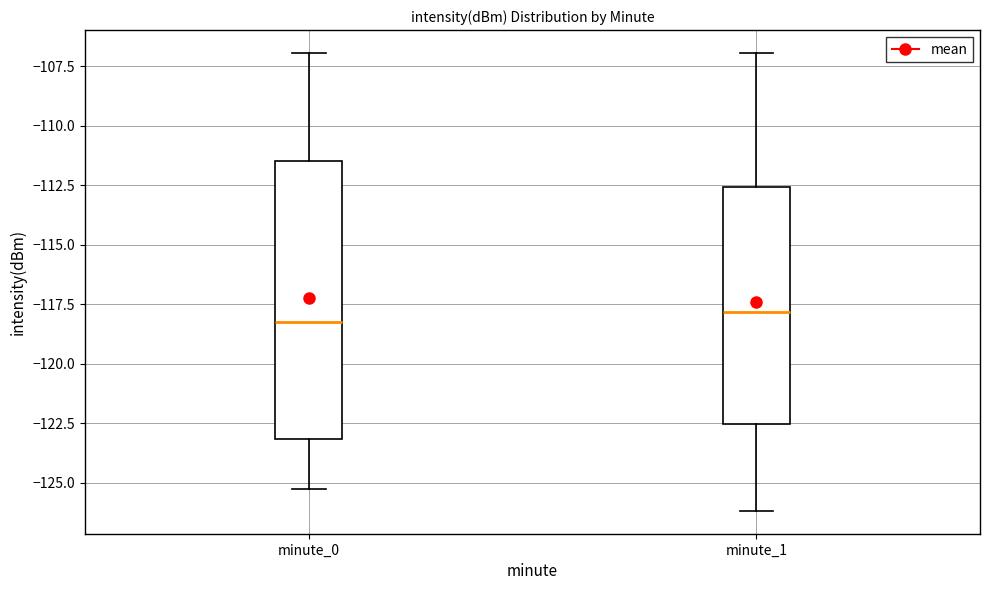

Comparing the boxes themselves (not the whiskers), which one is the tallest?

minute_0